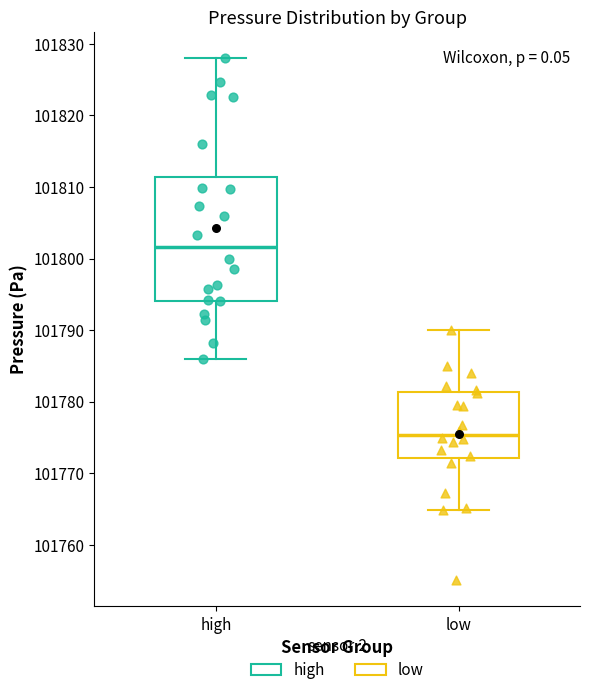

Reading left to right, read every box against the y-axis: the position of its median line, the range the box covers, and the ends of its whiskers. The values are not printed on the chart, so give them approximately, as read against the axis.

high: median 101802, box 101794 to 101811, whiskers 101786 to 101828
low: median 101775, box 101772 to 101781, whiskers 101765 to 101790